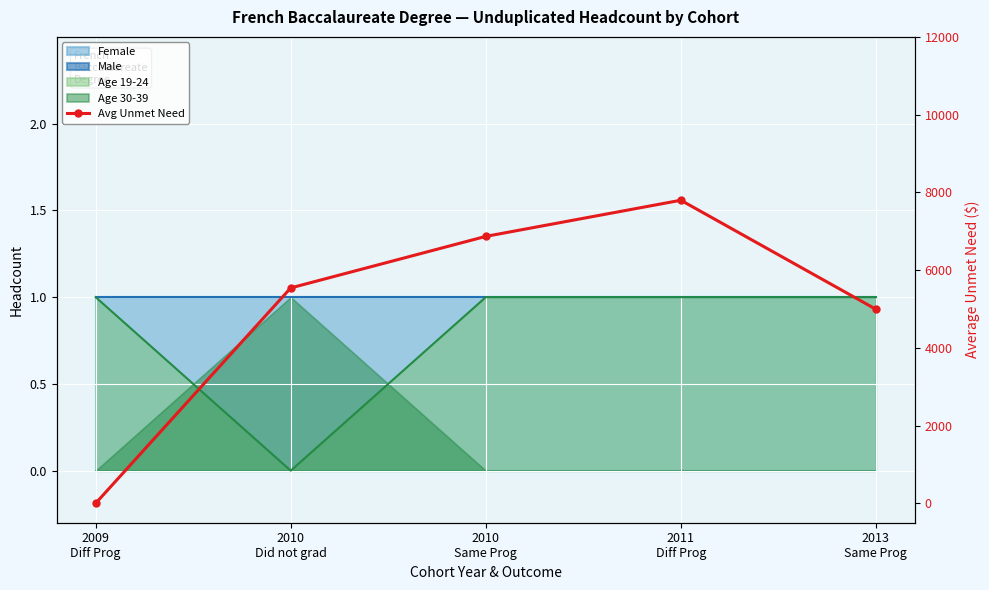

Reading right to left, extract all data points from this chart.

4993	7797	6867	5541	0